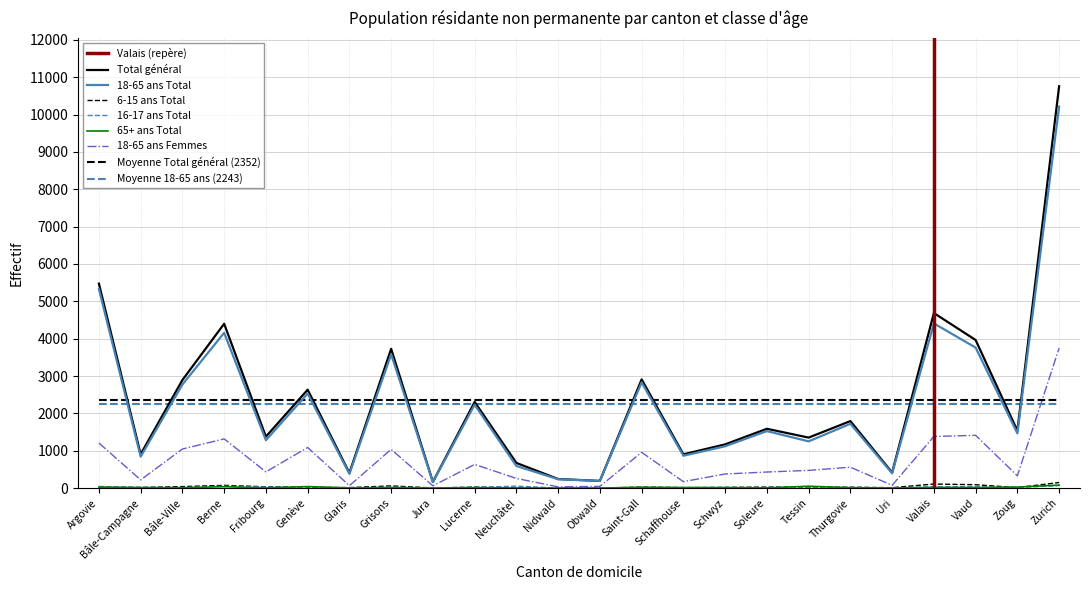

What is the difference between the highest and lowest values at Vaud?

3950